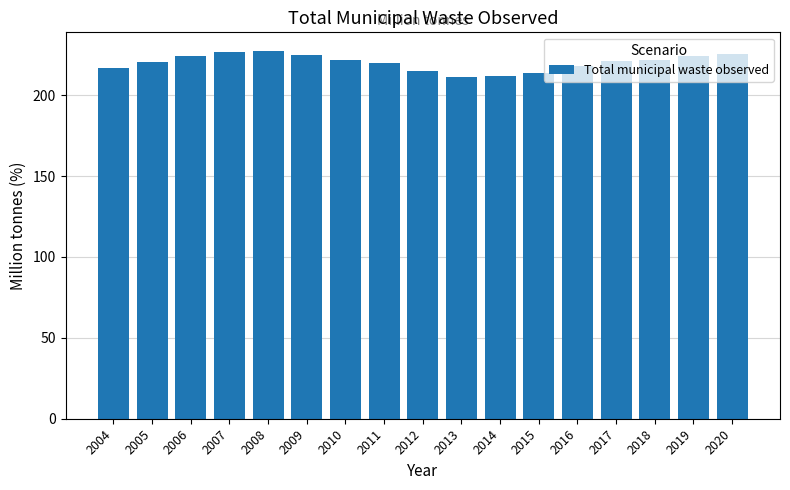

The value at 2007 is 306.1. True or false?

False